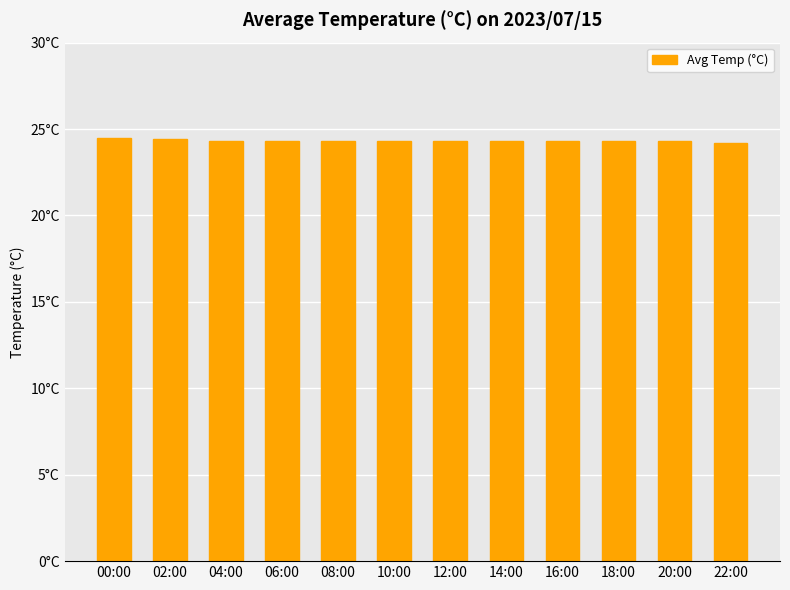

Does the chart contain any negative values?

No